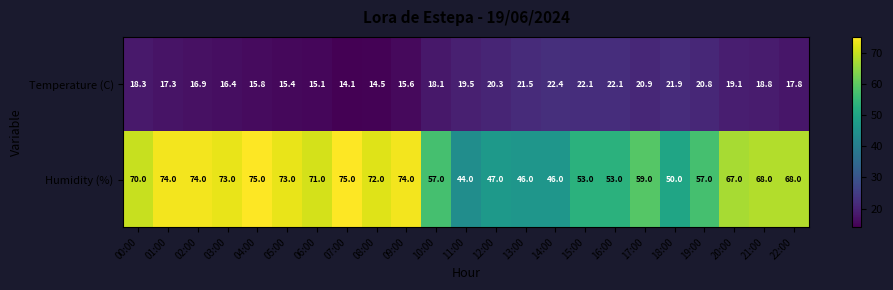

At which label does Humidity (%) reach its minimum?

11:00